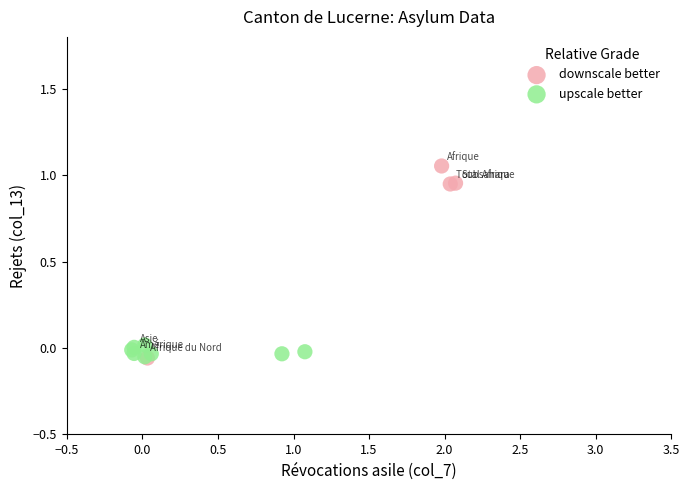

Which series has the largest Y range (max minus min)?

downscale better